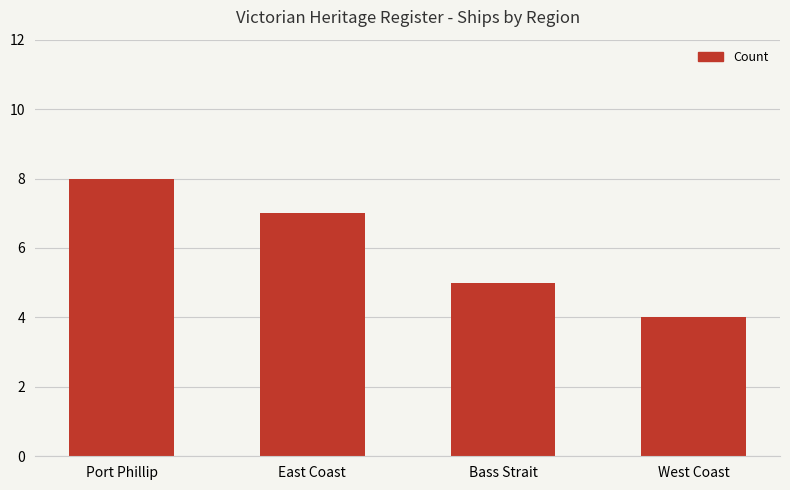

The value at Bass Strait is 1. True or false?

False